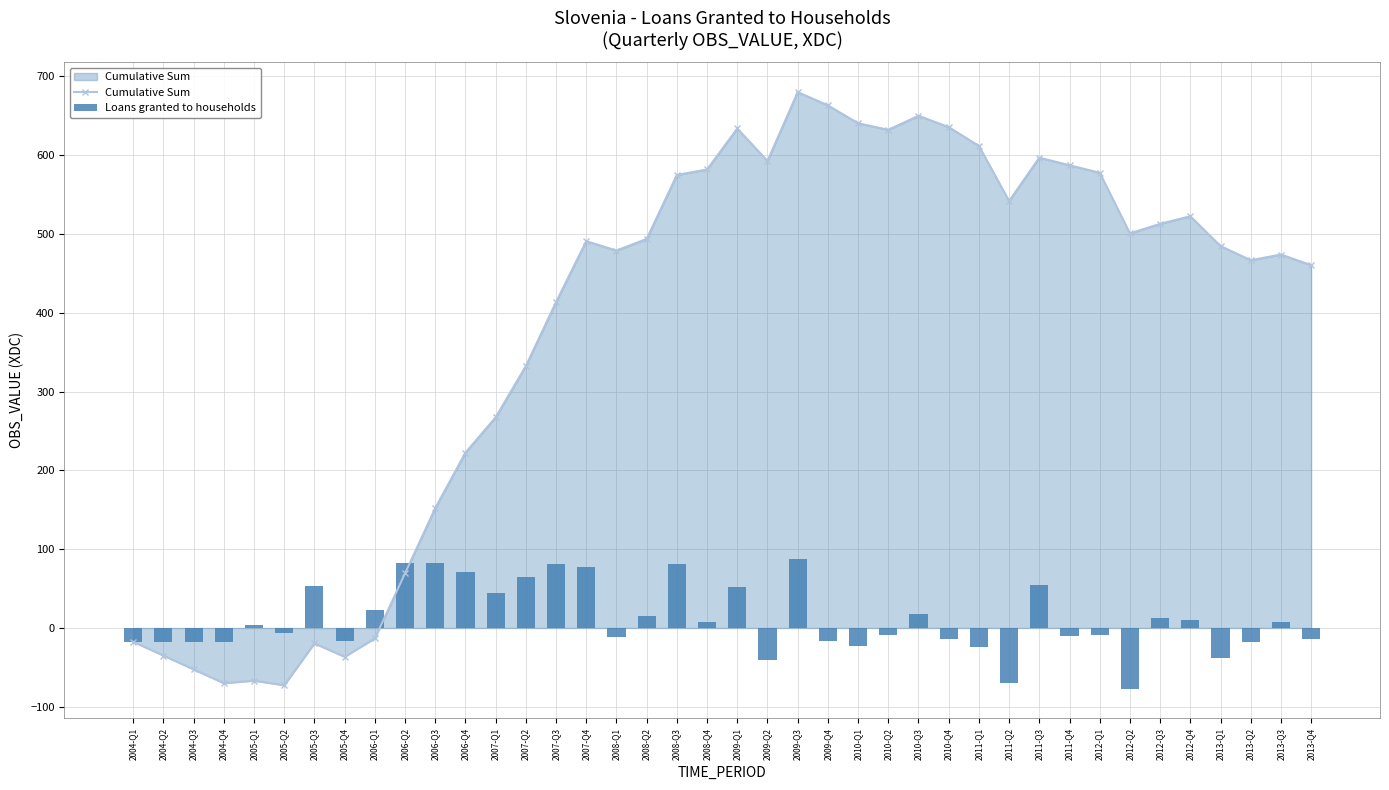

Which category has the lowest value in the Cumulative Sum series?

2005-Q2